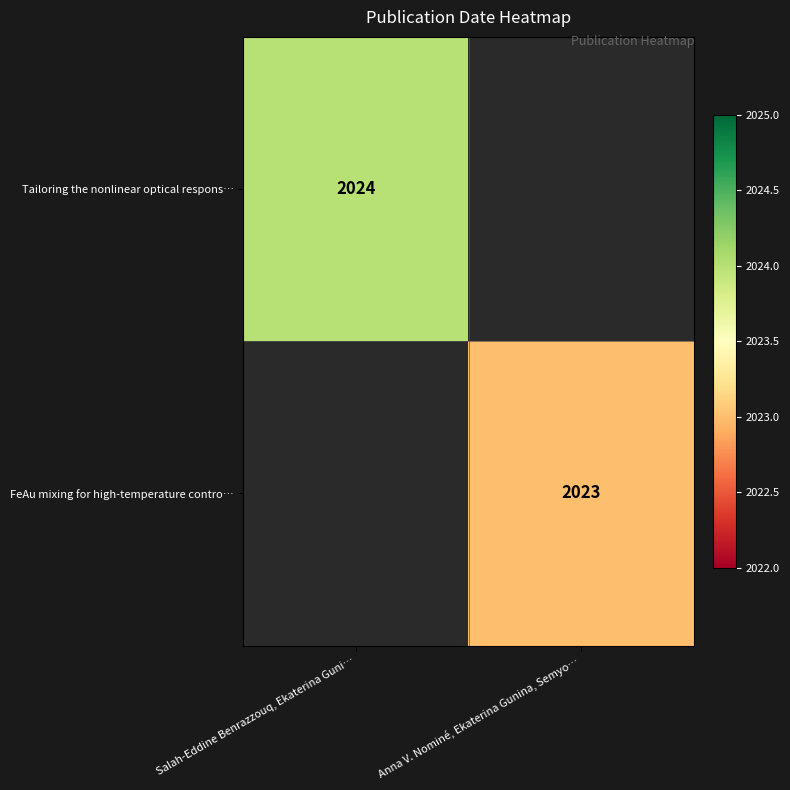

At which category does the chart reach its peak across all series?

Salah-Eddine Benrazzouq, Ekaterina Guni…